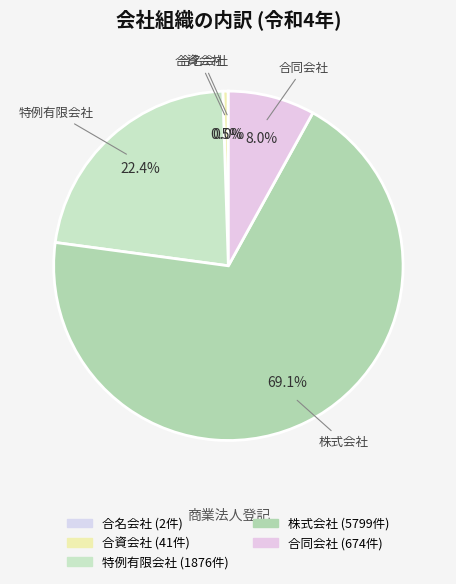

Which category has the biggest portion of the pie?

株式会社